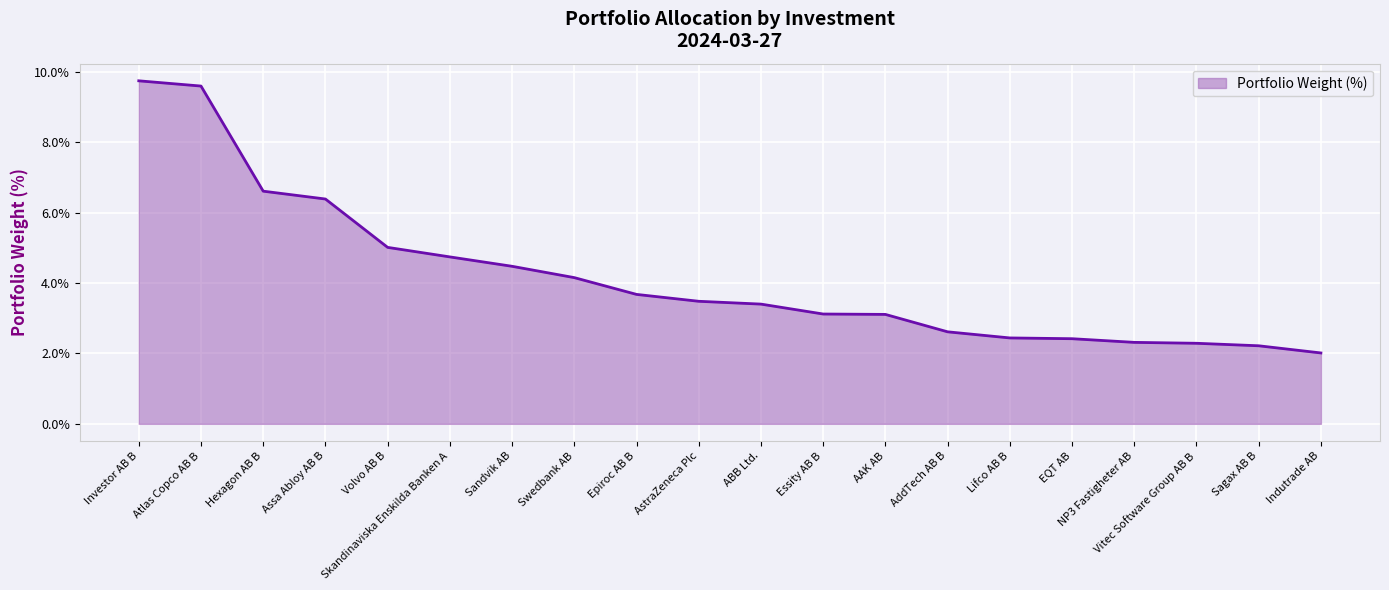

How many distinct data groups are displayed?

1